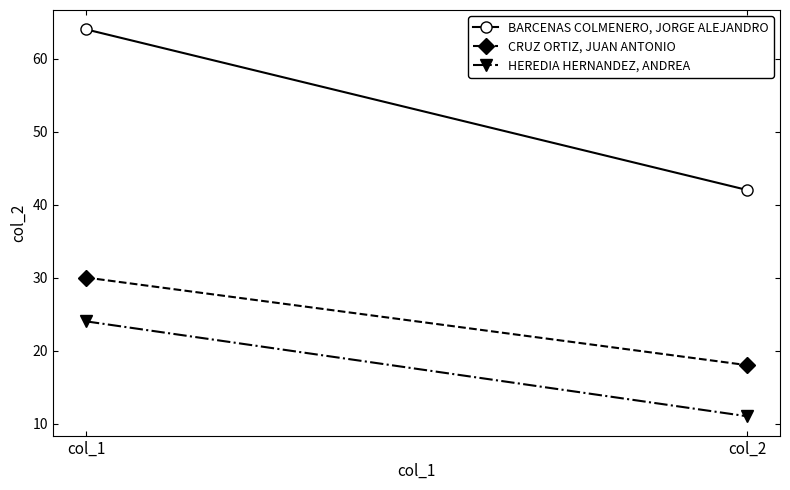

Reading left to right, what are all the values shown in this chart?

BARCENAS COLMENERO, JORGE ALEJANDRO: col_1=64	col_2=42
CRUZ ORTIZ, JUAN ANTONIO: col_1=30	col_2=18
HEREDIA HERNANDEZ, ANDREA: col_1=24	col_2=11